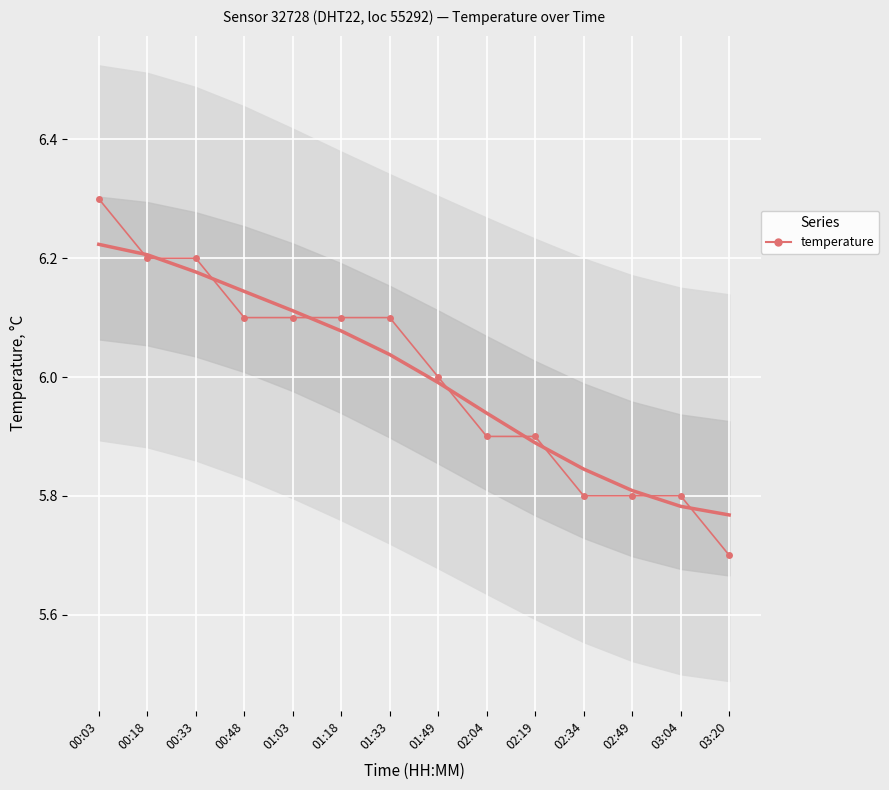

Rank the categories by value from highest to lowest.

00:03, 00:18, 00:33, 00:48, 01:03, 01:18, 01:33, 01:49, 02:04, 02:19, 02:34, 02:49, 03:04, 03:20